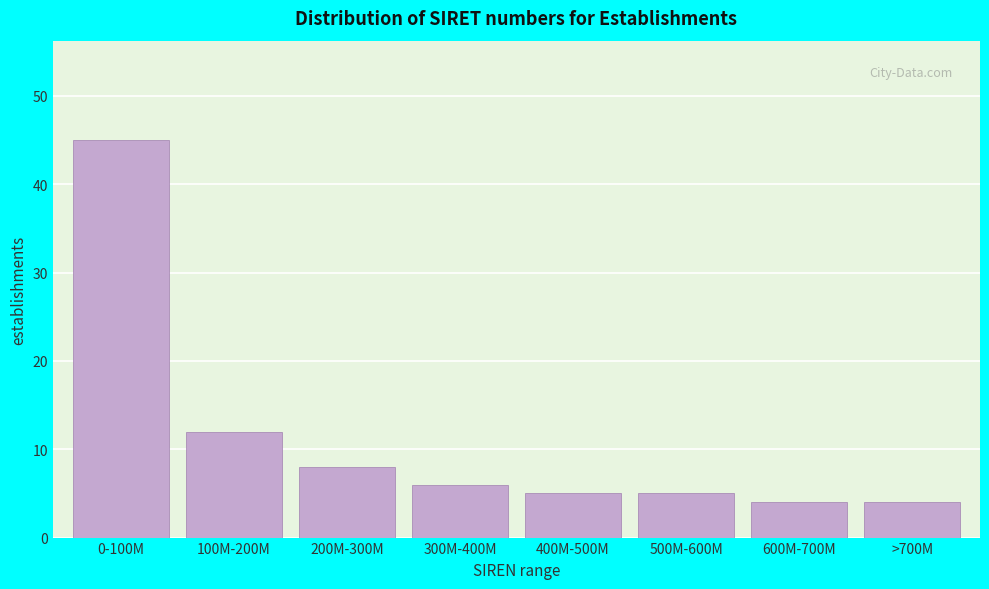

Reading left to right, list all the values displayed in this chart.

0-100M=45	100M-200M=12	200M-300M=8	300M-400M=6	400M-500M=5	500M-600M=5	600M-700M=4	>700M=4